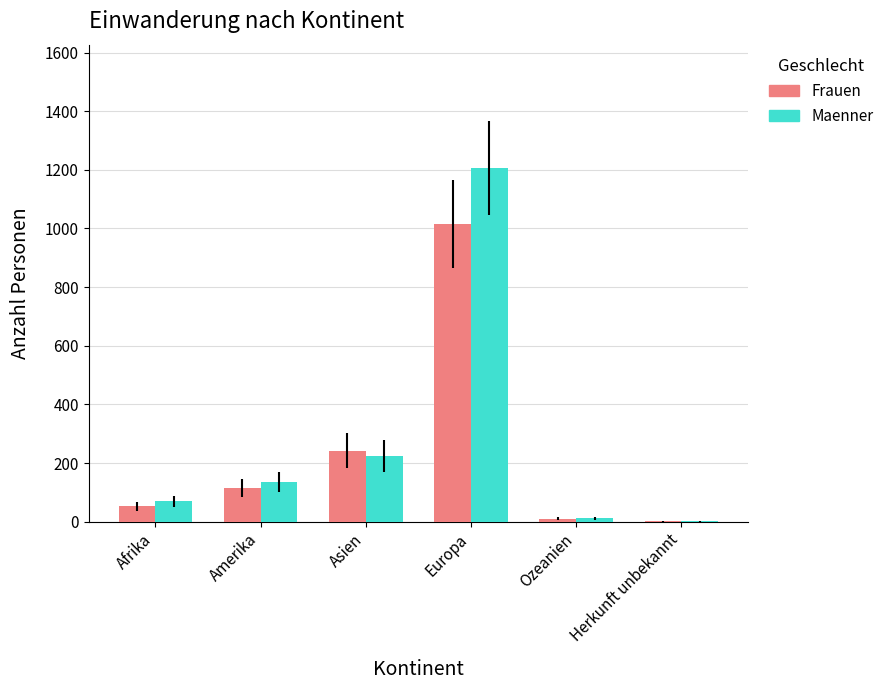

Are the bars grouped side by side (vs. stacked)?

Yes